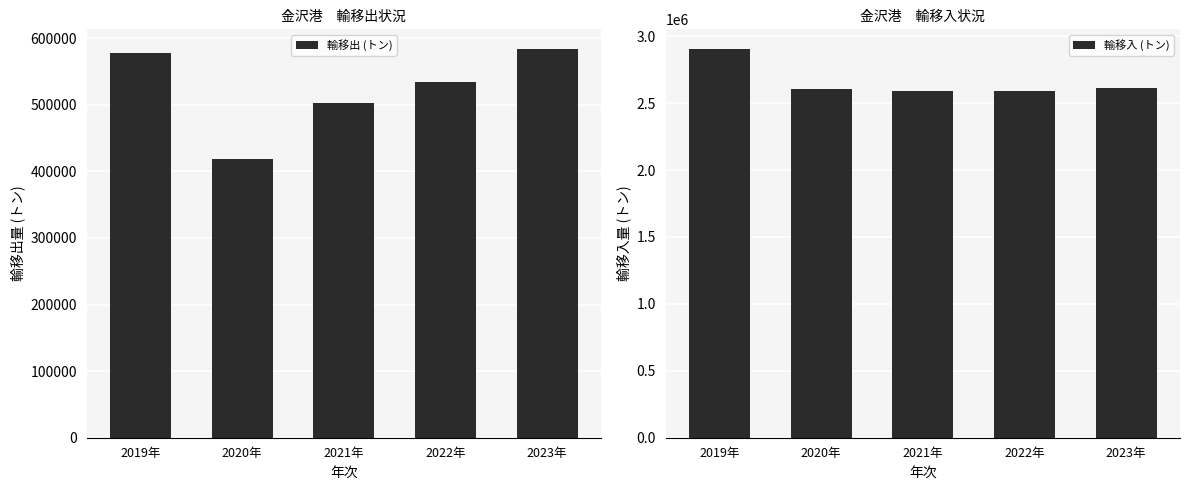

How many groups of bars are there?

5